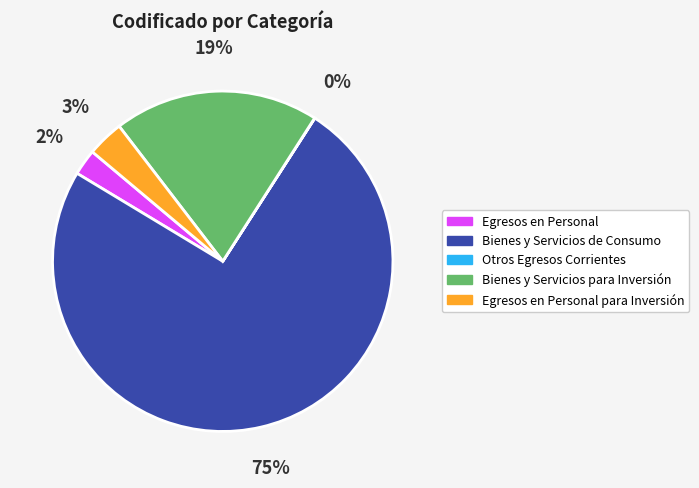

Is there any slice that represents more than half of the pie?

Yes